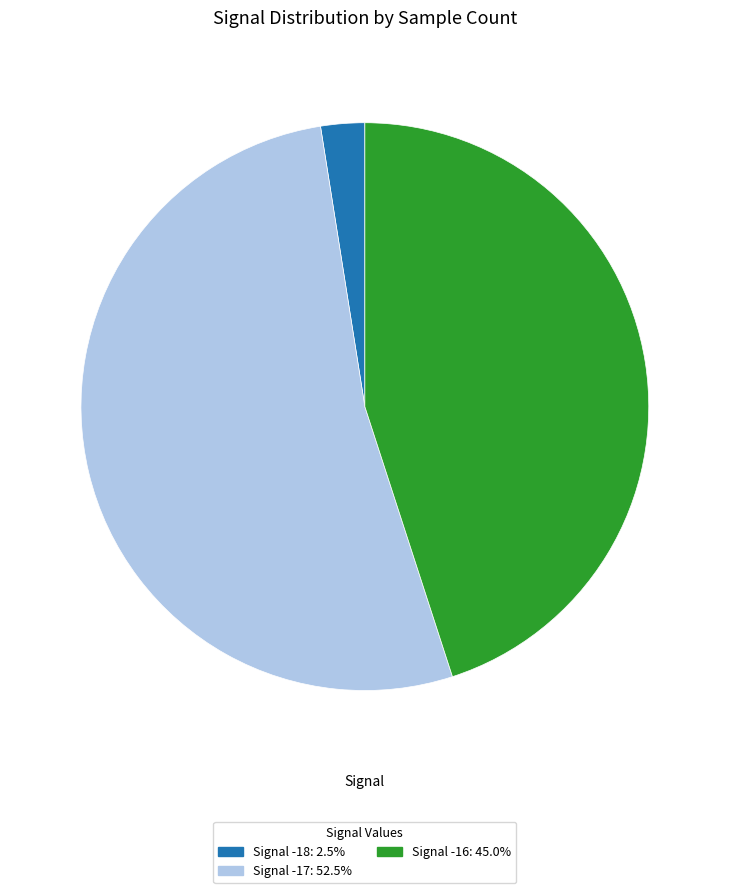

Is Signal -16: 45.0% the majority of the pie?

No